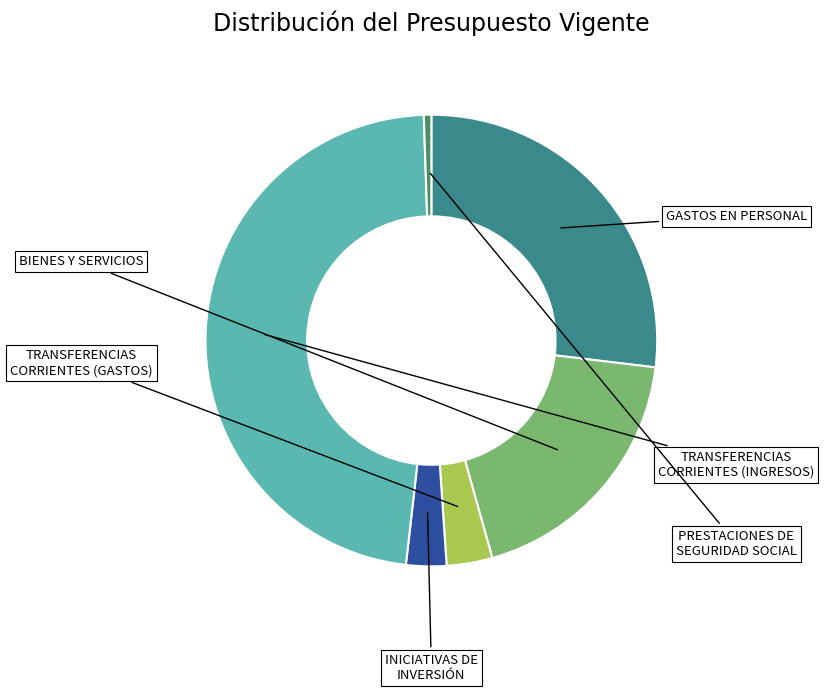

Does any single category account for the majority?

No